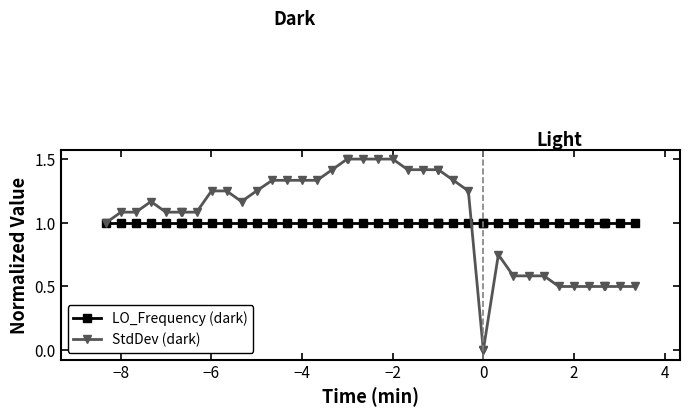

Where is the first local minimum for LO_Frequency (dark)?

−6